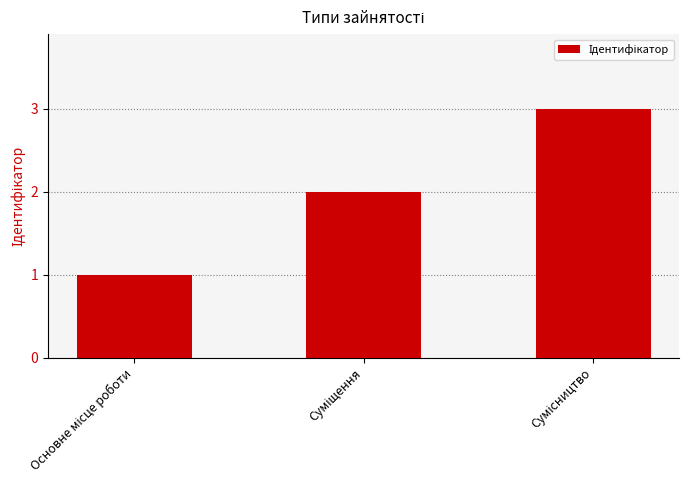

What is the maximum value shown in the chart?

3